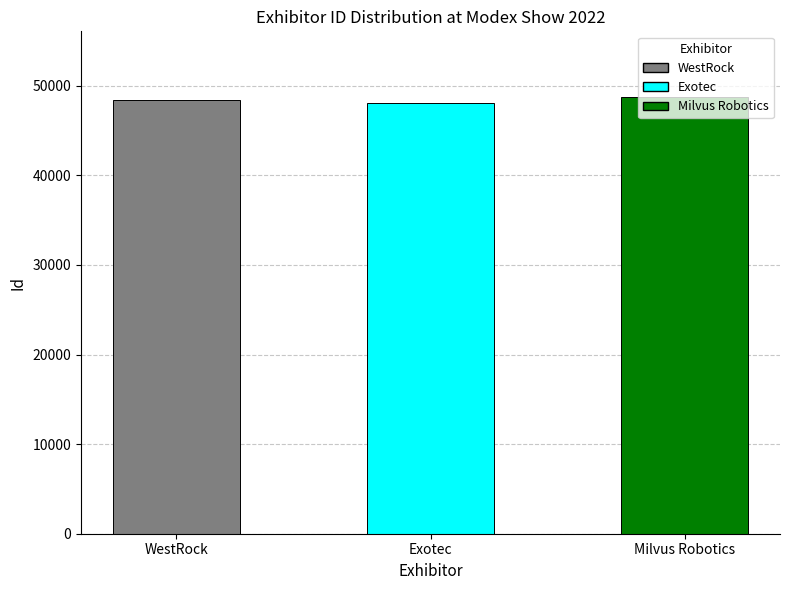

Reading right to left, list all the values displayed in this chart.

48758	48090	48445